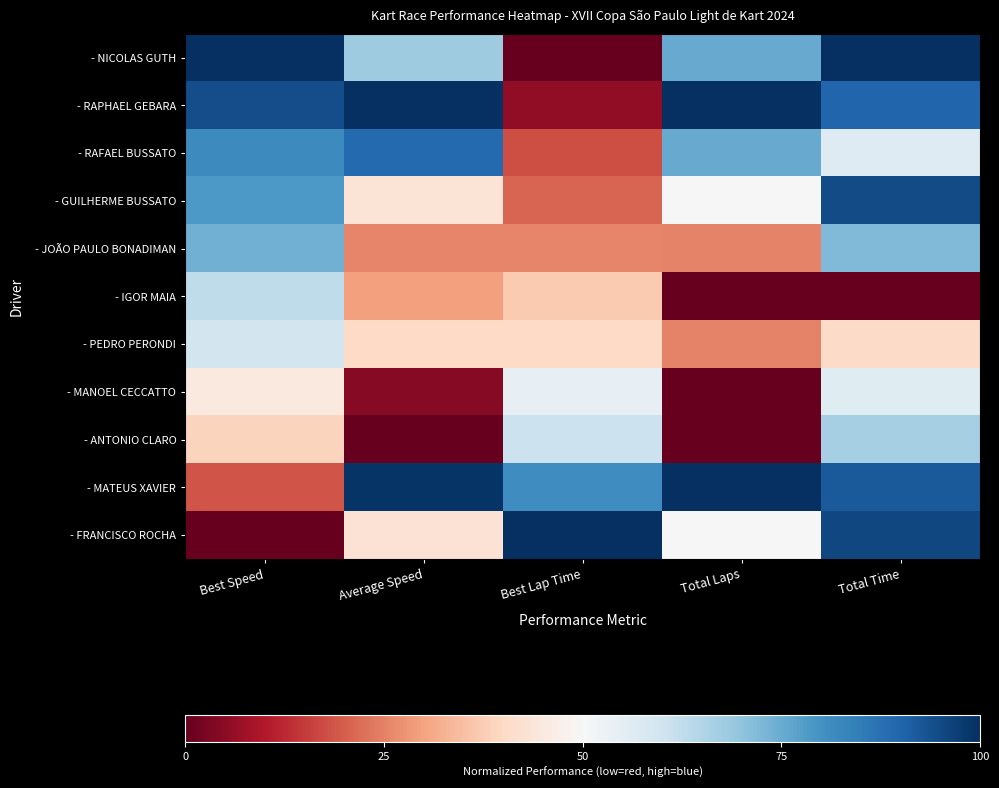

Reading left to right, list all the values displayed in this chart.

- NICOLAS GUTH: Best Speed=1.0	Average Speed=0.7	Best Lap Time=0.0	Total Laps=0.8	Total Time=1.0
- RAPHAEL GEBARA: Best Speed=0.9	Average Speed=1.0	Best Lap Time=0.1	Total Laps=1.0	Total Time=0.9
- RAFAEL BUSSATO: Best Speed=0.8	Average Speed=0.9	Best Lap Time=0.2	Total Laps=0.8	Total Time=0.6
- GUILHERME BUSSATO: Best Speed=0.8	Average Speed=0.4	Best Lap Time=0.2	Total Laps=0.5	Total Time=0.9
- JOÃO PAULO BONADIMAN: Best Speed=0.7	Average Speed=0.3	Best Lap Time=0.3	Total Laps=0.2	Total Time=0.7
- IGOR MAIA: Best Speed=0.6	Average Speed=0.3	Best Lap Time=0.4	Total Laps=0.0	Total Time=0.0
- PEDRO PERONDI: Best Speed=0.6	Average Speed=0.4	Best Lap Time=0.4	Total Laps=0.2	Total Time=0.4
- MANOEL CECCATTO: Best Speed=0.5	Average Speed=0.0	Best Lap Time=0.5	Total Laps=0.0	Total Time=0.6
- ANTONIO CLARO: Best Speed=0.4	Average Speed=0.0	Best Lap Time=0.6	Total Laps=0.0	Total Time=0.7
- MATEUS XAVIER: Best Speed=0.2	Average Speed=1.0	Best Lap Time=0.8	Total Laps=1.0	Total Time=0.9
- FRANCISCO ROCHA: Best Speed=0.0	Average Speed=0.4	Best Lap Time=1.0	Total Laps=0.5	Total Time=1.0